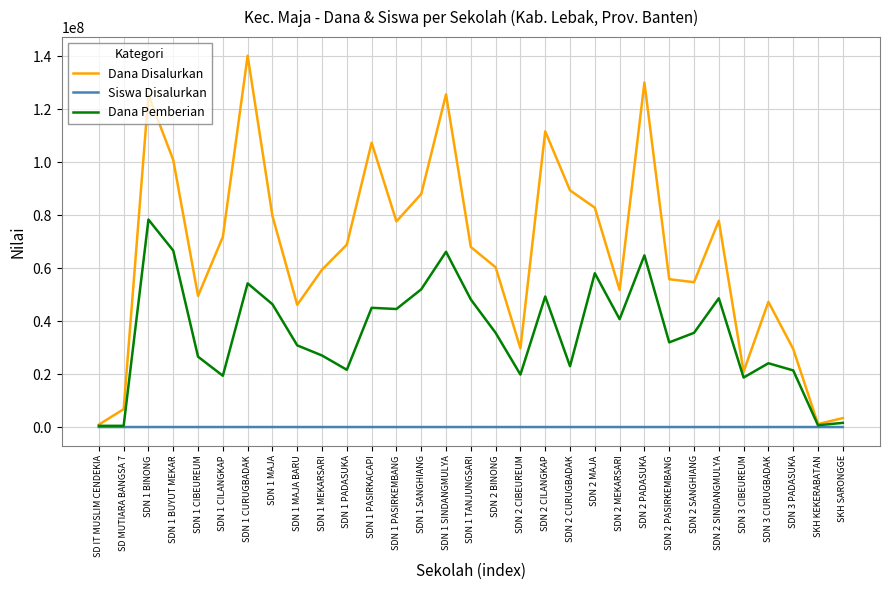

Is the value of Siswa Disalurkan at SDN 3 CURUGBADAK greater than the value of Dana Pemberian at SDN 2 CIBEUREUM?

No